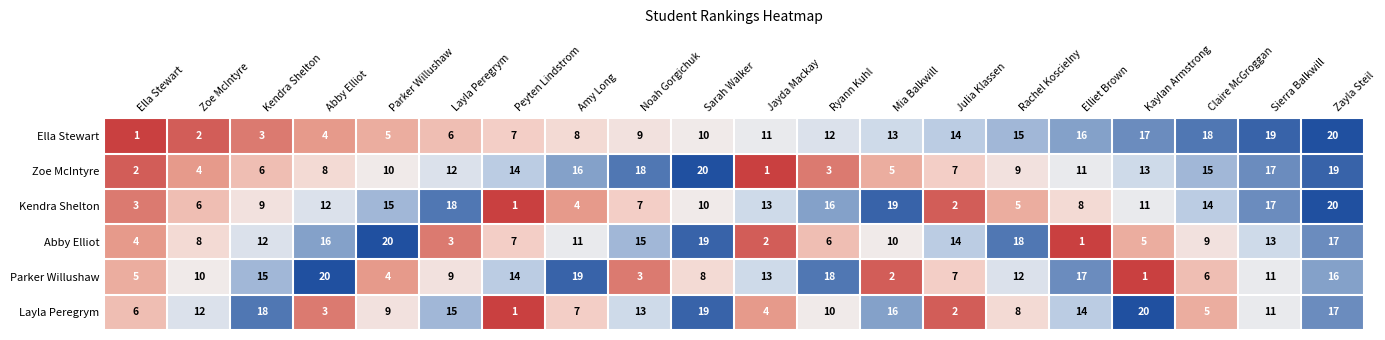

How many values in the Ella Stewart series are below 11?

10